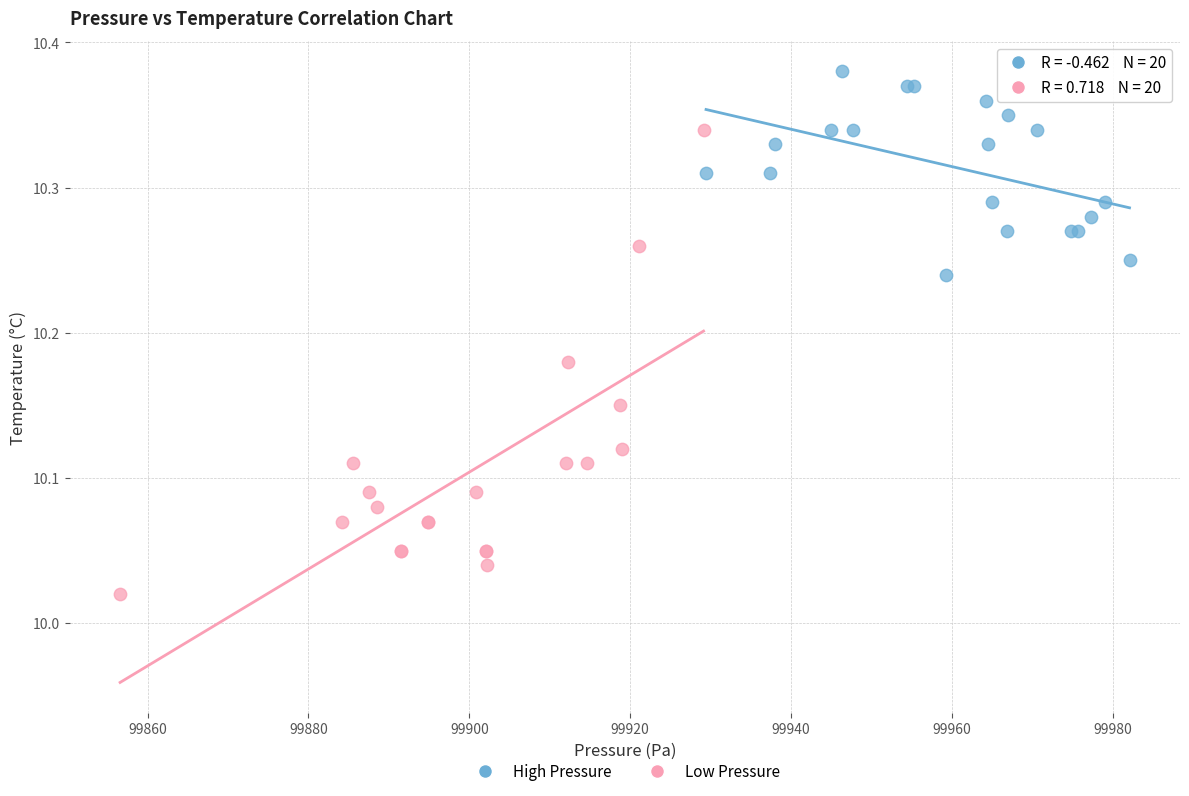

Which series reaches the minimum Y coordinate?

Low Pressure